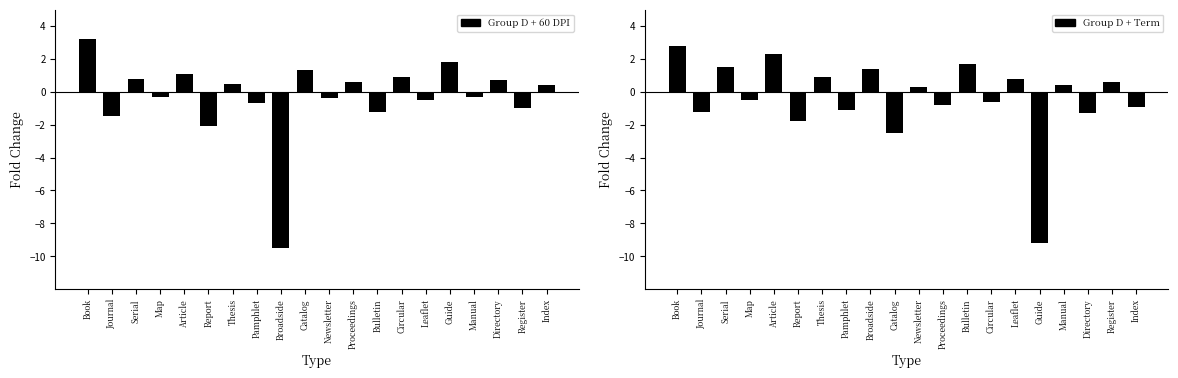

Between Thesis and Manual, which series saw the biggest shift?

Group D + 60 DPI